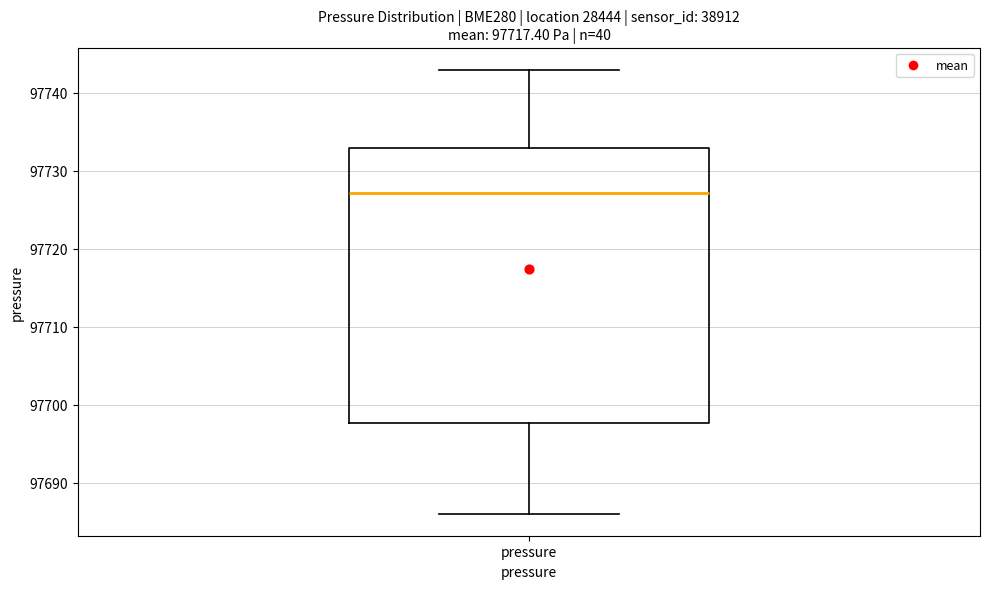

Read this box plot against the y-axis: the position of the median line, the range covered by the box, and the ends of both whiskers. The values are not printed on the chart, so give them approximately, as read against the axis.

median 97727, box 97698 to 97733, whiskers 97686 to 97743